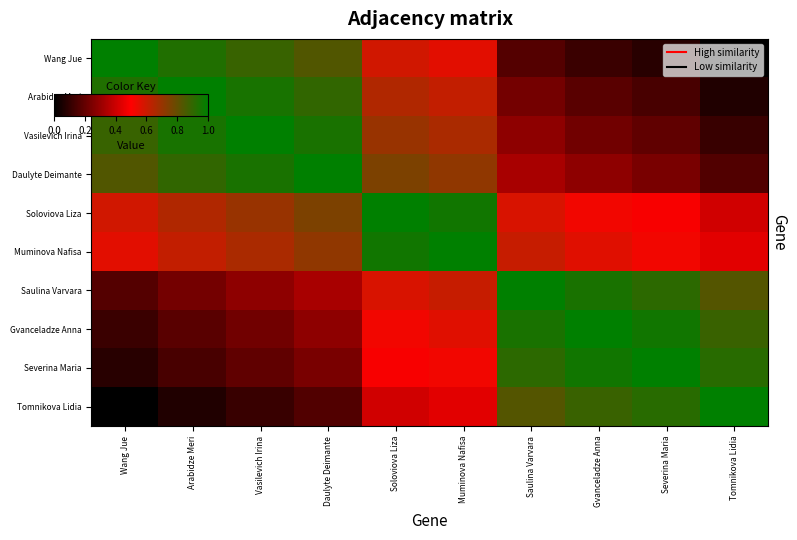

Reading left to right, transcribe all the data shown in this chart.

Wang Jue: Wang Jue=1.0	Arabidze Meri=0.9	Vasilevich Irina=0.9	Daulyte Deimante=0.8	Soloviova Liza=0.6	Muminova Nafisa=0.6	Saulina Varvara=0.2	Gvanceladze Anna=0.1	Severina Maria=0.1	Tomnikova Lidia=0.0
Arabidze Meri: Wang Jue=0.9	Arabidze Meri=1.0	Vasilevich Irina=1.0	Daulyte Deimante=0.9	Soloviova Liza=0.7	Muminova Nafisa=0.6	Saulina Varvara=0.2	Gvanceladze Anna=0.2	Severina Maria=0.1	Tomnikova Lidia=0.1
Vasilevich Irina: Wang Jue=0.9	Arabidze Meri=1.0	Vasilevich Irina=1.0	Daulyte Deimante=0.9	Soloviova Liza=0.7	Muminova Nafisa=0.7	Saulina Varvara=0.3	Gvanceladze Anna=0.2	Severina Maria=0.2	Tomnikova Lidia=0.1
Daulyte Deimante: Wang Jue=0.8	Arabidze Meri=0.9	Vasilevich Irina=0.9	Daulyte Deimante=1.0	Soloviova Liza=0.8	Muminova Nafisa=0.7	Saulina Varvara=0.3	Gvanceladze Anna=0.3	Severina Maria=0.2	Tomnikova Lidia=0.2
Soloviova Liza: Wang Jue=0.6	Arabidze Meri=0.7	Vasilevich Irina=0.7	Daulyte Deimante=0.8	Soloviova Liza=1.0	Muminova Nafisa=1.0	Saulina Varvara=0.6	Gvanceladze Anna=0.5	Severina Maria=0.5	Tomnikova Lidia=0.4
Muminova Nafisa: Wang Jue=0.6	Arabidze Meri=0.6	Vasilevich Irina=0.7	Daulyte Deimante=0.7	Soloviova Liza=1.0	Muminova Nafisa=1.0	Saulina Varvara=0.6	Gvanceladze Anna=0.6	Severina Maria=0.5	Tomnikova Lidia=0.4
Saulina Varvara: Wang Jue=0.2	Arabidze Meri=0.2	Vasilevich Irina=0.3	Daulyte Deimante=0.3	Soloviova Liza=0.6	Muminova Nafisa=0.6	Saulina Varvara=1.0	Gvanceladze Anna=0.9	Severina Maria=0.9	Tomnikova Lidia=0.8
Gvanceladze Anna: Wang Jue=0.1	Arabidze Meri=0.2	Vasilevich Irina=0.2	Daulyte Deimante=0.3	Soloviova Liza=0.5	Muminova Nafisa=0.6	Saulina Varvara=0.9	Gvanceladze Anna=1.0	Severina Maria=1.0	Tomnikova Lidia=0.9
Severina Maria: Wang Jue=0.1	Arabidze Meri=0.1	Vasilevich Irina=0.2	Daulyte Deimante=0.2	Soloviova Liza=0.5	Muminova Nafisa=0.5	Saulina Varvara=0.9	Gvanceladze Anna=1.0	Severina Maria=1.0	Tomnikova Lidia=0.9
Tomnikova Lidia: Wang Jue=0.0	Arabidze Meri=0.1	Vasilevich Irina=0.1	Daulyte Deimante=0.2	Soloviova Liza=0.4	Muminova Nafisa=0.4	Saulina Varvara=0.8	Gvanceladze Anna=0.9	Severina Maria=0.9	Tomnikova Lidia=1.0